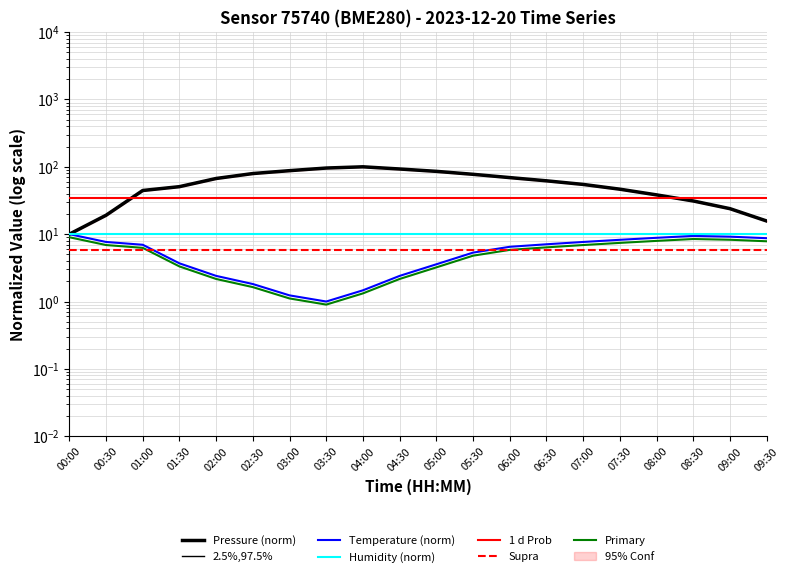

What is the label of the 15th point from the left?

07:00